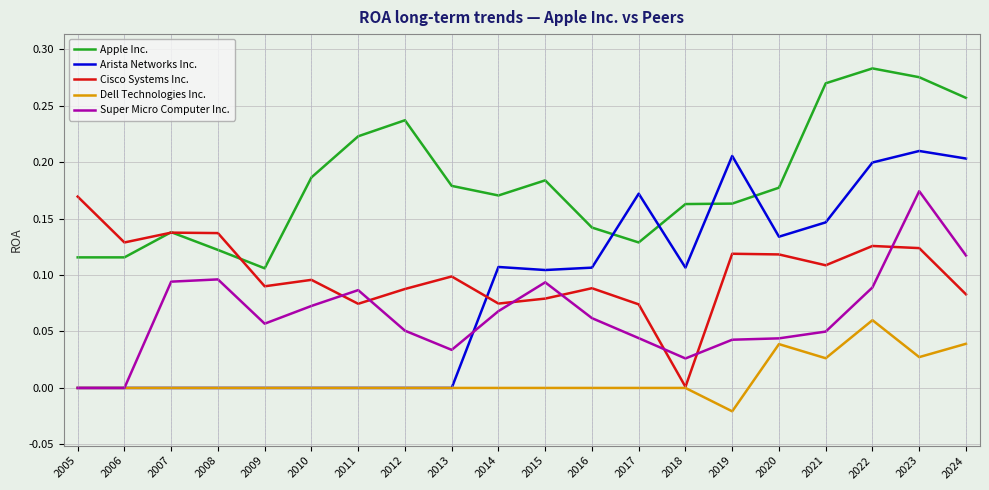

True or false: Super Micro Computer Inc. and Arista Networks Inc. intersect in this chart.

True